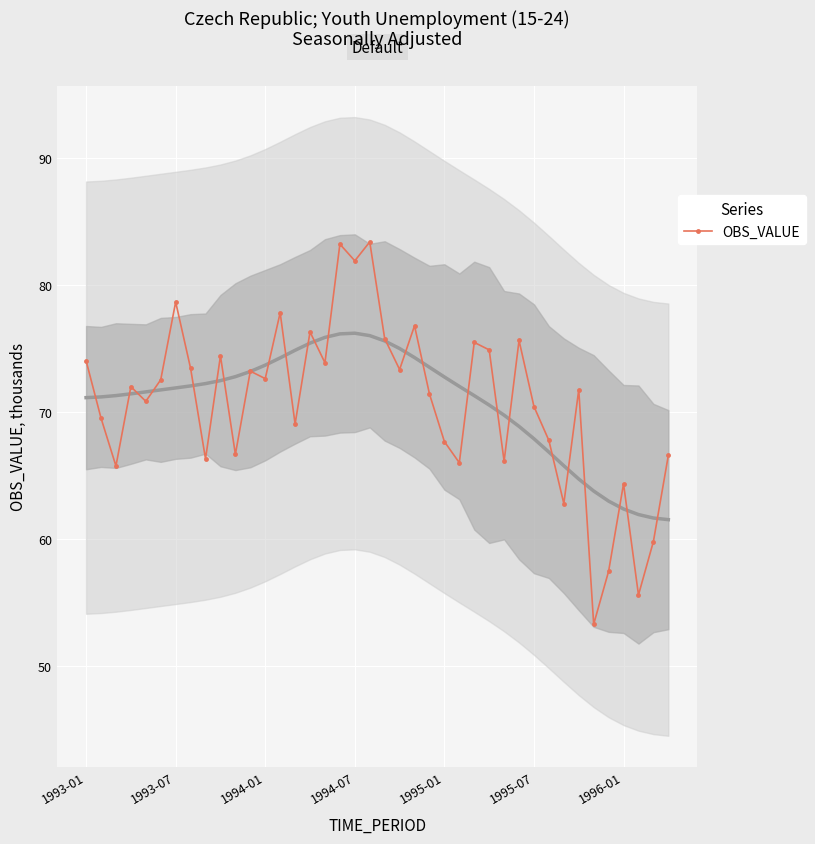

What is the sum of all values?

2828.7